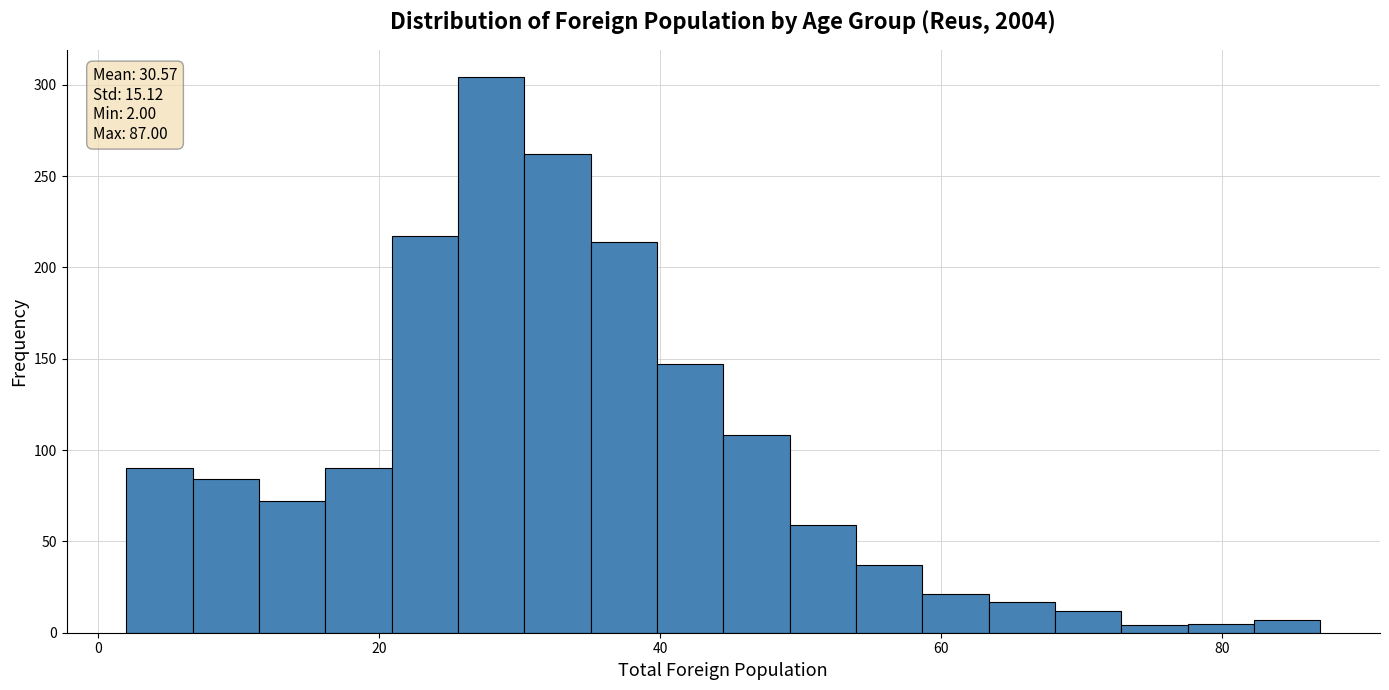

Around what value on the x-axis is the tallest bar? Give the approximate position of its centre, as read against the axis.

28